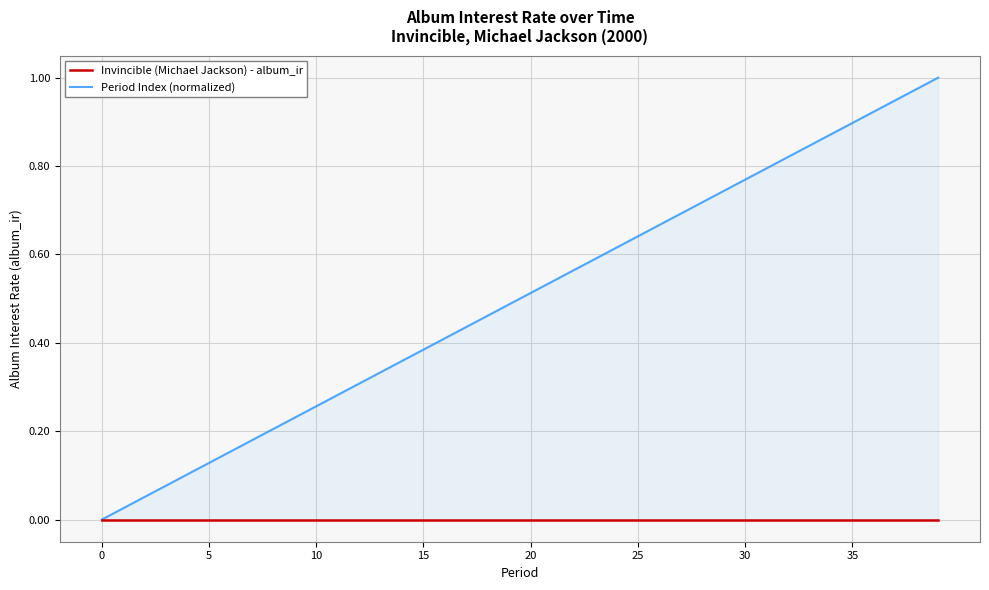

Reading left to right, what are all the values shown in this chart?

Invincible (Michael Jackson) - album_ir: 0.0	0.0	0.0	0.0	0.0	0.0	0.0	0.0	0.0	0.0	0.0	0.0	0.0	0.0	0.0	0.0	0.0	0.0	0.0	0.0	0.0	0.0	0.0	0.0	0.0	0.0	0.0	0.0	0.0	0.0	0.0	0.0	0.0	0.0	0.0	0.0	0.0	0.0	0.0	0.0
Period Index (normalized): 0.0	0.0	0.1	0.1	0.1	0.1	0.2	0.2	0.2	0.2	0.3	0.3	0.3	0.3	0.4	0.4	0.4	0.4	0.5	0.5	0.5	0.5	0.6	0.6	0.6	0.6	0.7	0.7	0.7	0.7	0.8	0.8	0.8	0.8	0.9	0.9	0.9	0.9	1.0	1.0